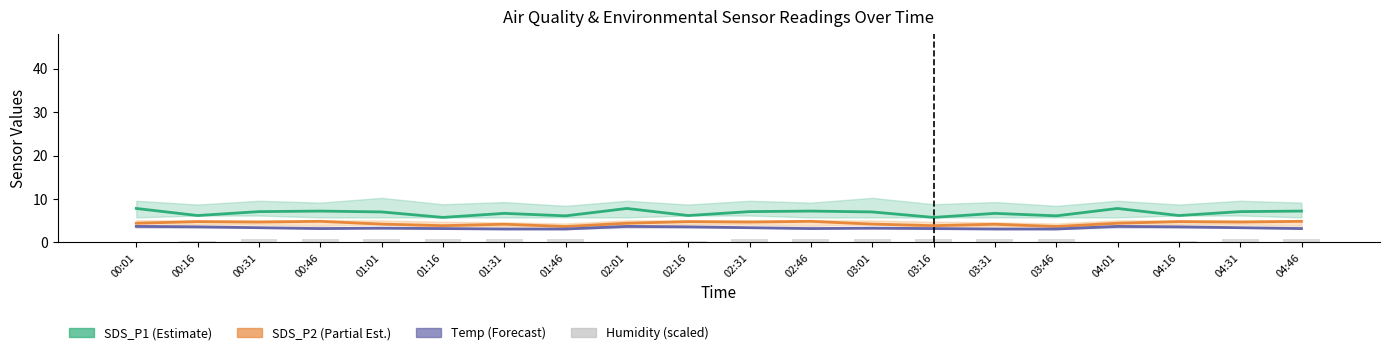

Which has a higher value, 04:16 or 02:46?

02:46